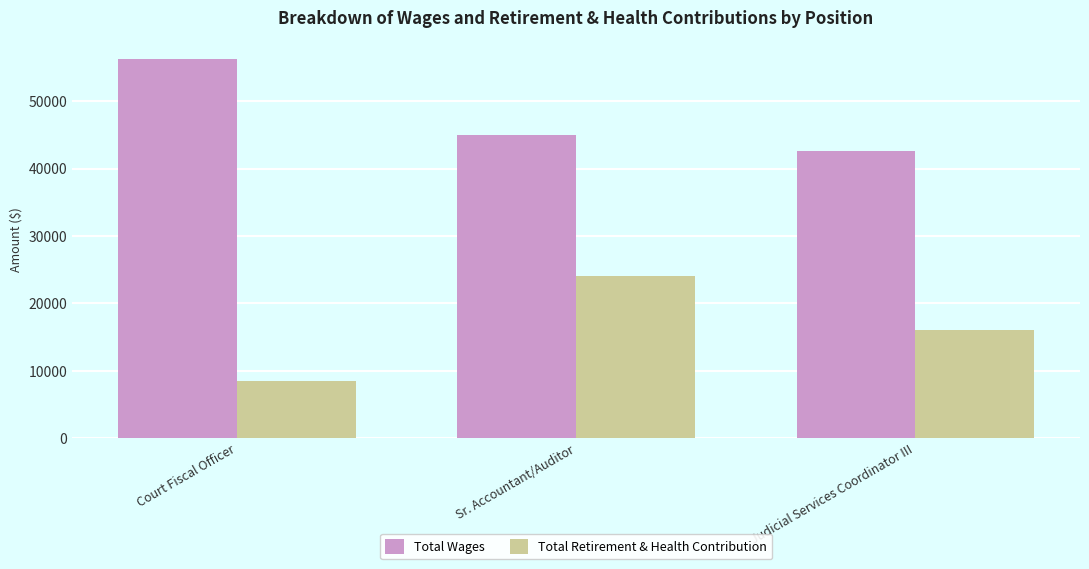

Which series has the widest spread of values?

Total Retirement & Health Contribution